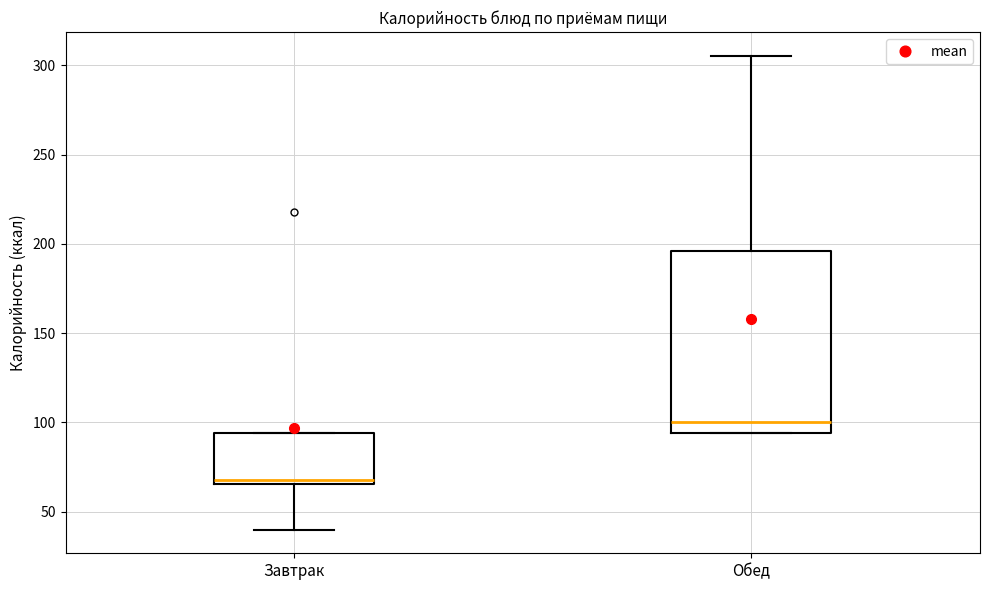

Which box's median line is the lowest?

Завтрак